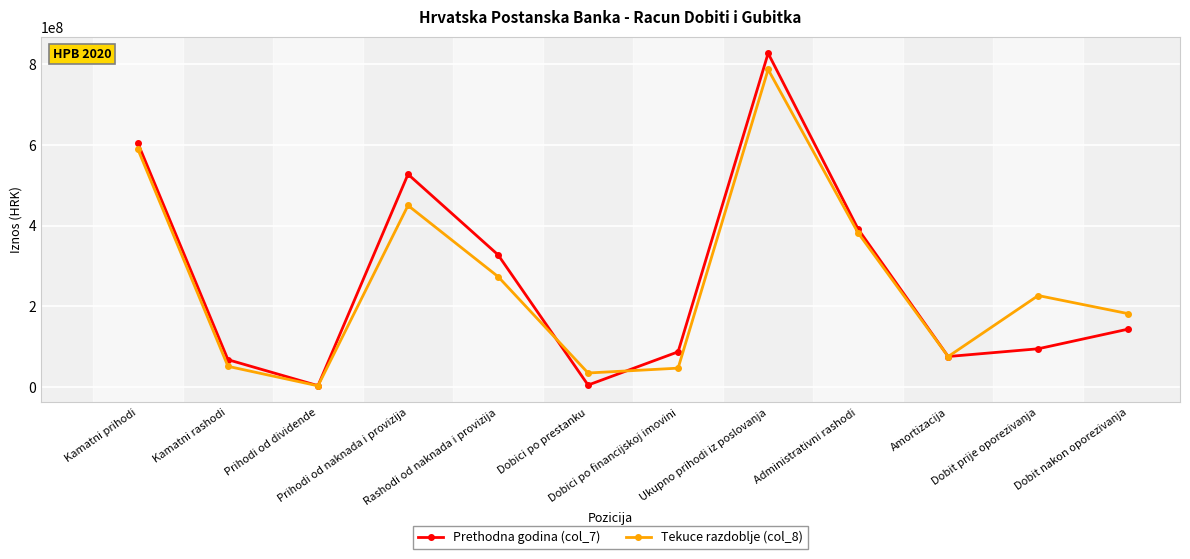

Does the chart have visible grid lines?

Yes